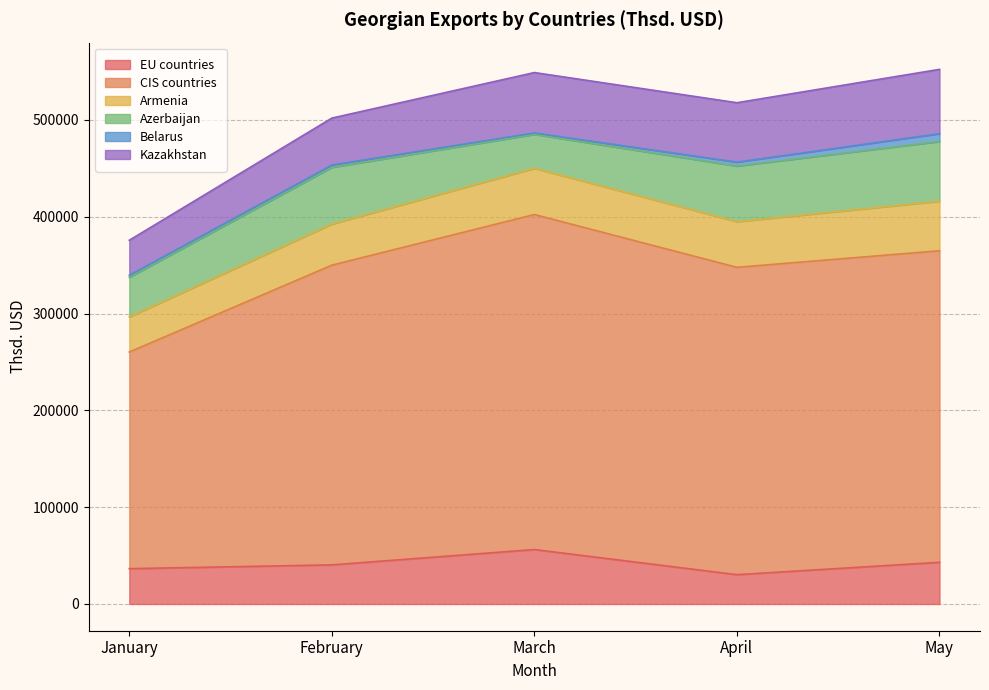

Between Belarus and CIS countries, which is larger?

CIS countries